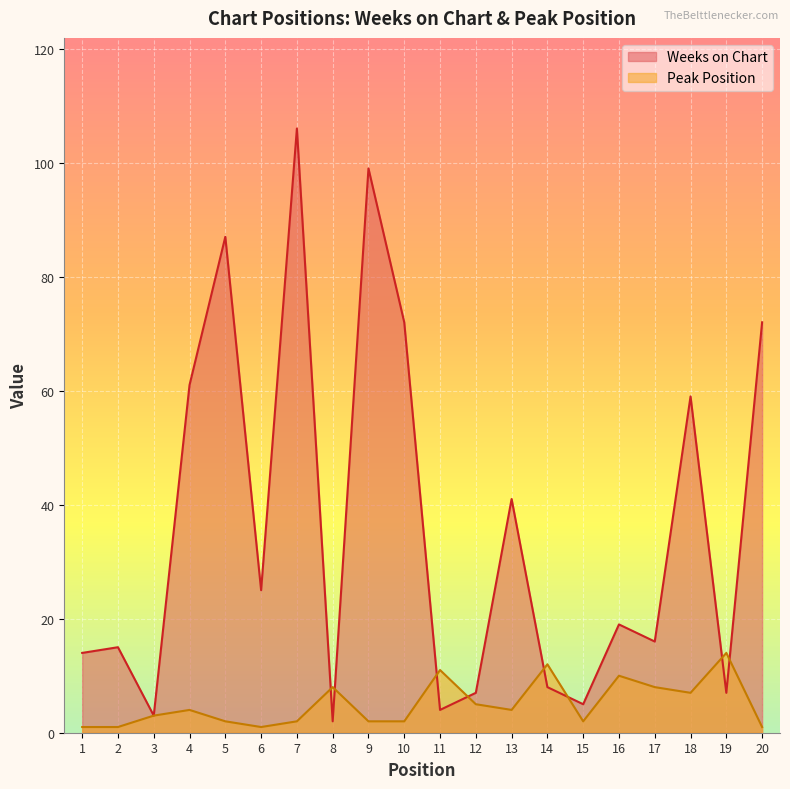

Where is the first local maximum for Peak Position?

4